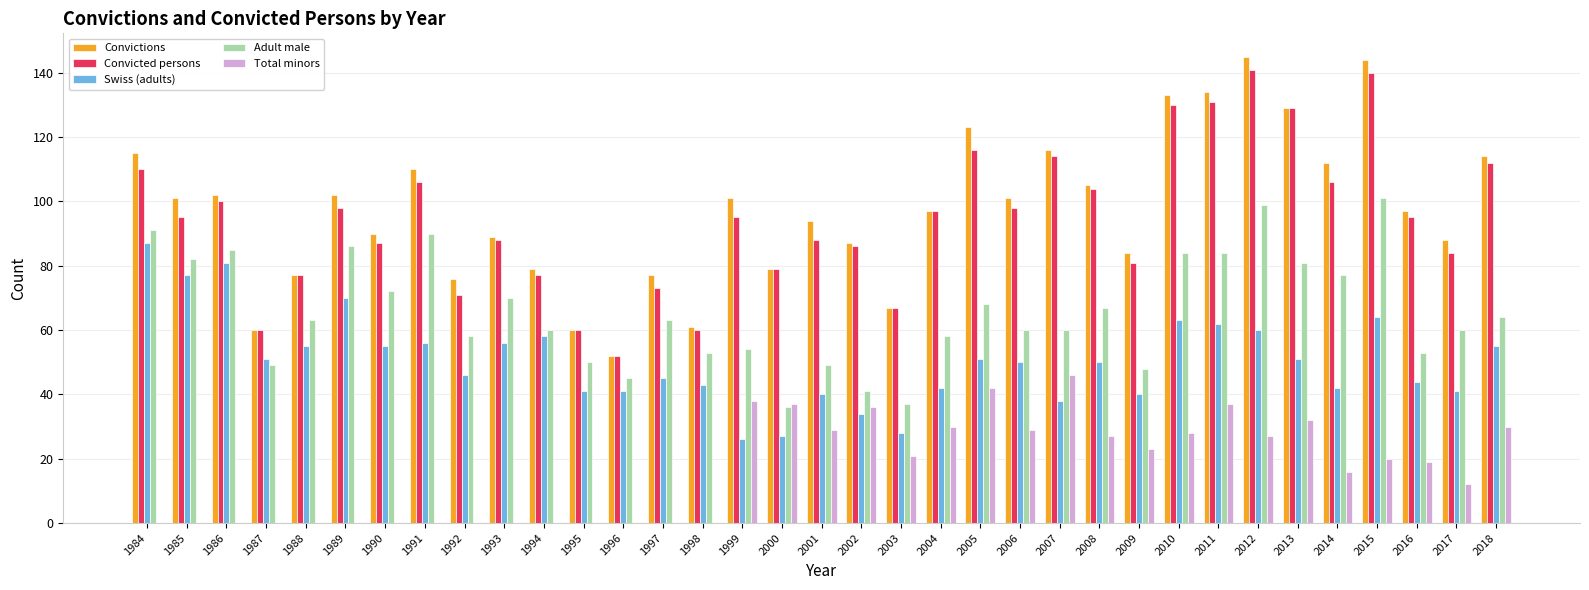

The value of Convicted persons at 2002 is 152. True or false?

False